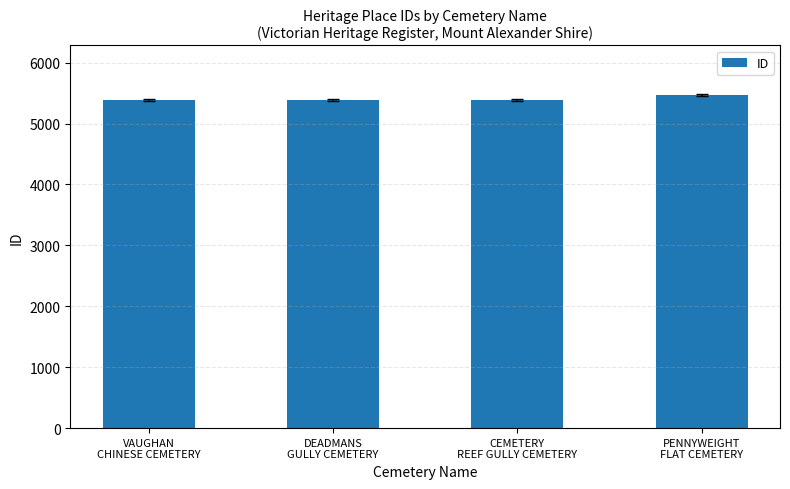

Count the number of categories in the chart.

4